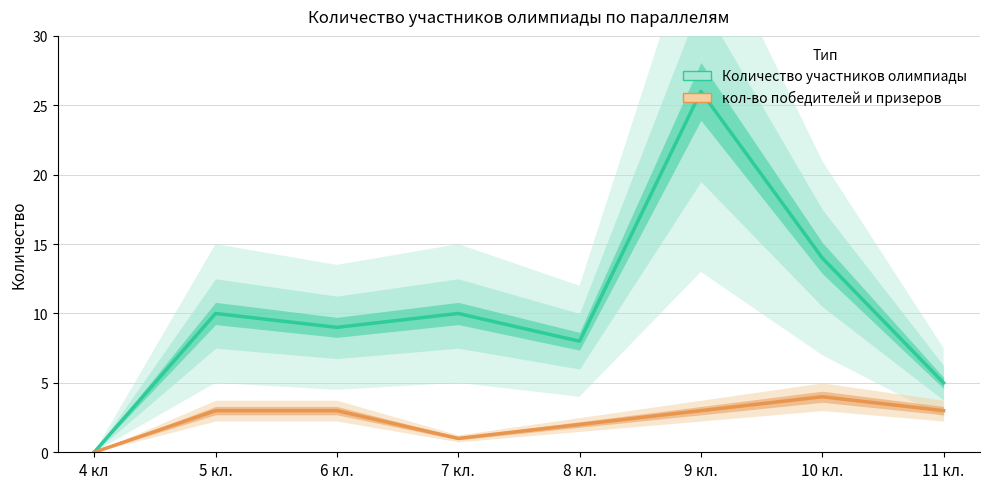

Reading left to right, extract all data points from this chart.

Количество участников олимпиады: 0	10	9	10	8	26	14	5
кол-во победителей и призеров: 0	3	3	1	2	3	4	3